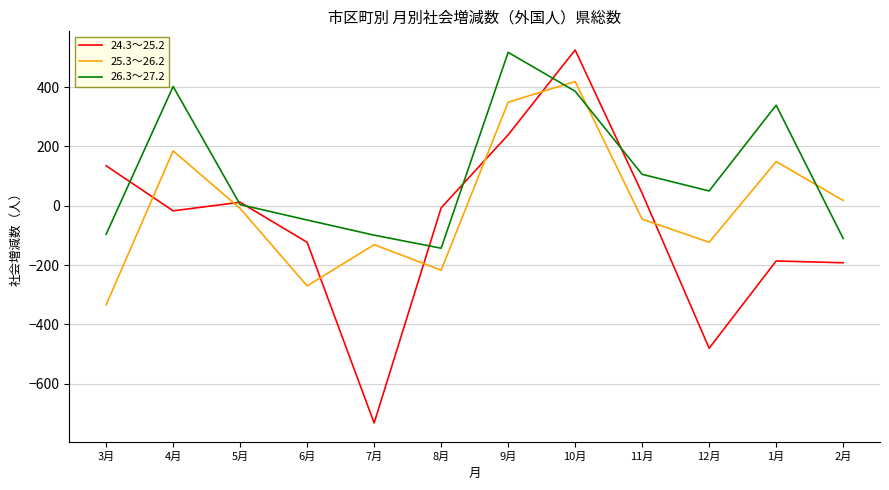

List the series in order of their overall mean, lowest first.

24.3～25.2, 25.3～26.2, 26.3～27.2